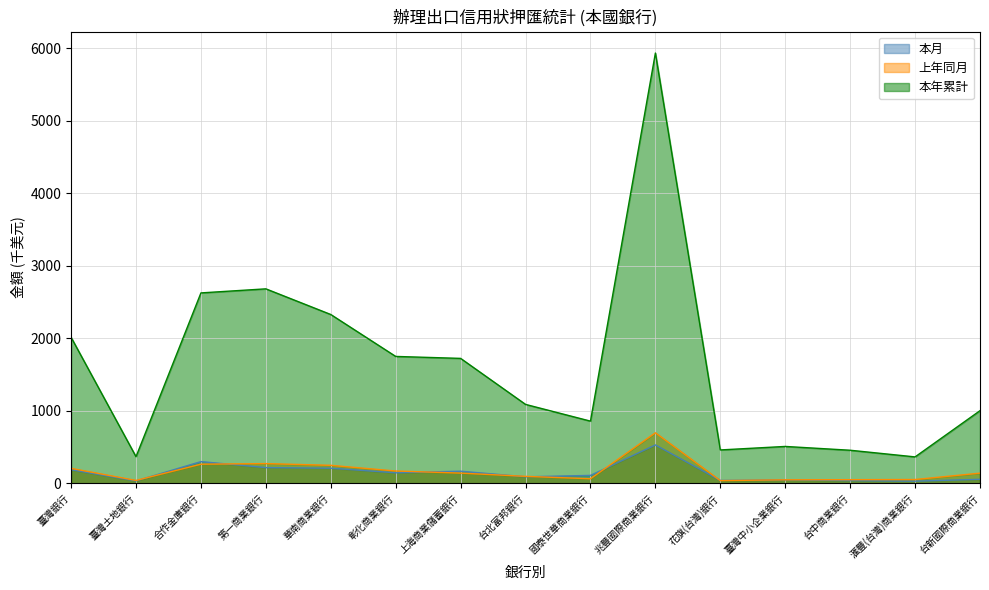

Which label corresponds to the smallest value in the chart?

滙豐(台灣)商業銀行